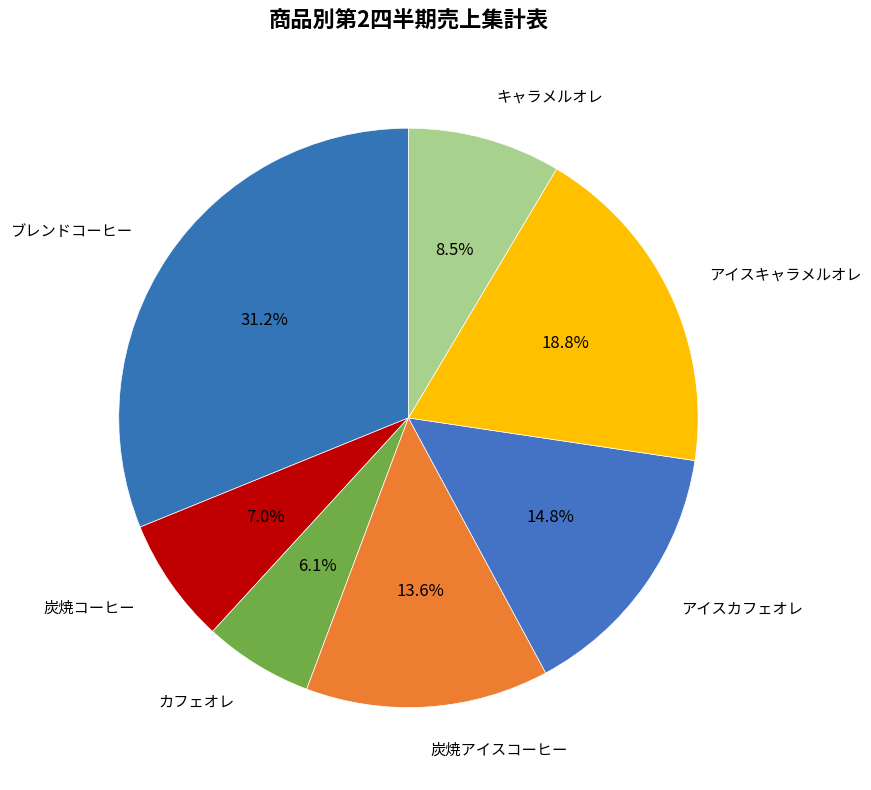

Is there any slice that represents more than half of the pie?

No